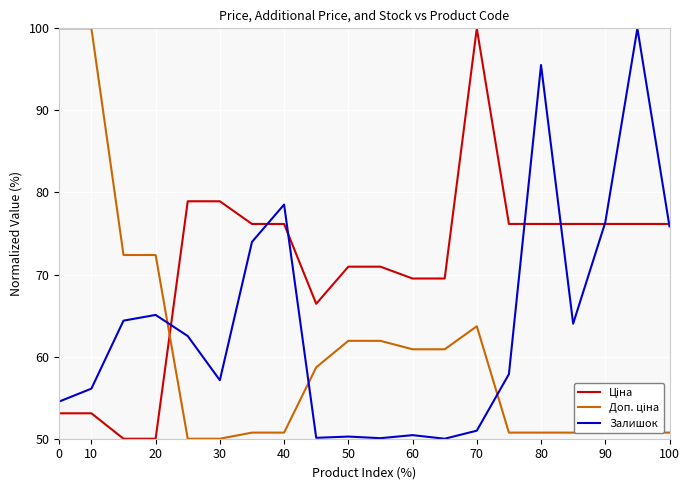

What is the greatest value displayed?

100.0